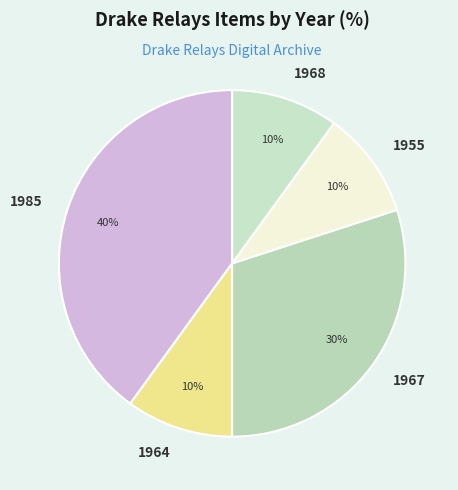

What percentage is the 1964 slice, to the nearest percent?

10%